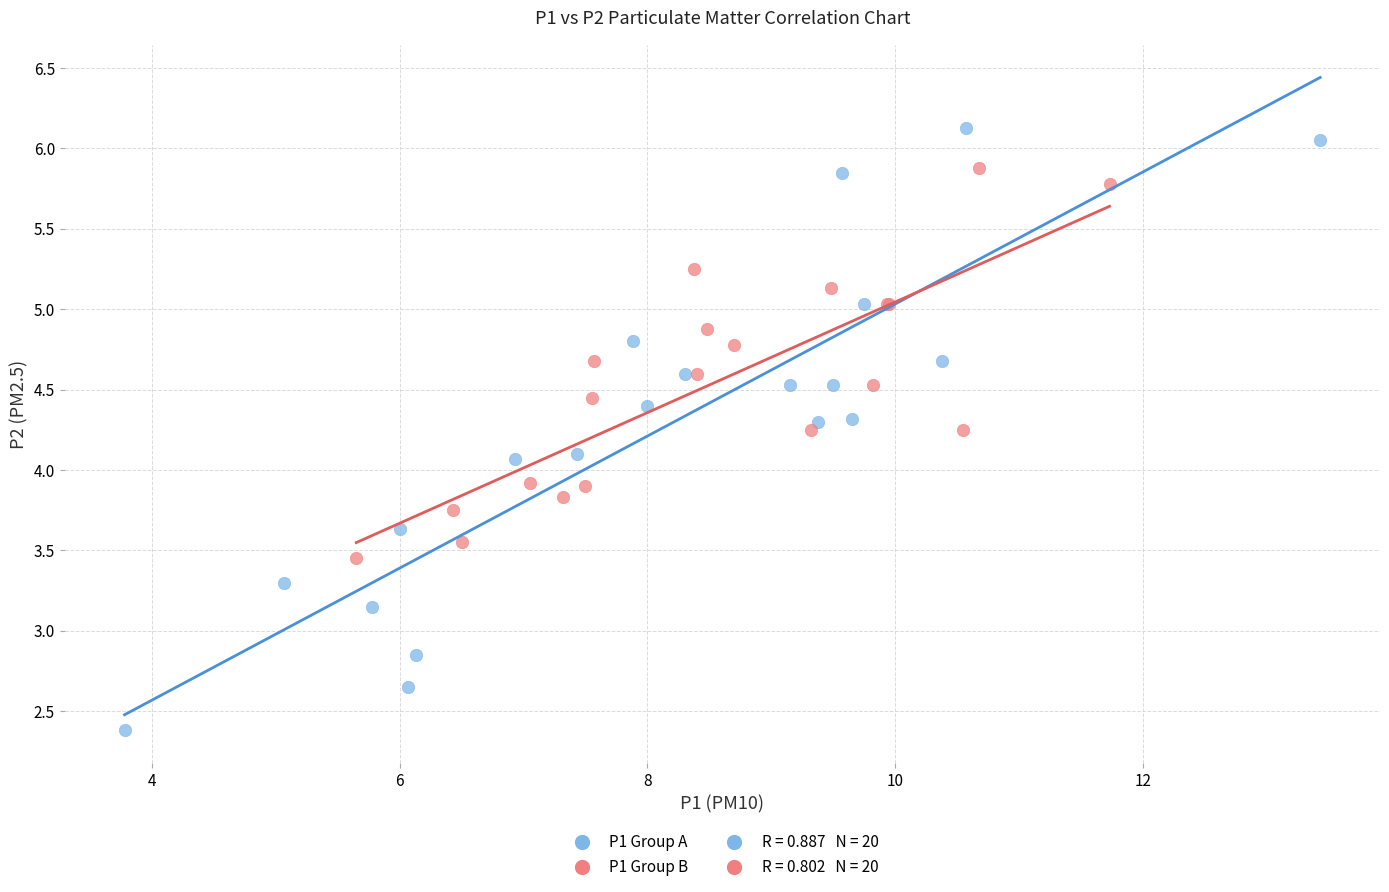

Which series has the largest Y range (max minus min)?

P1 Group A